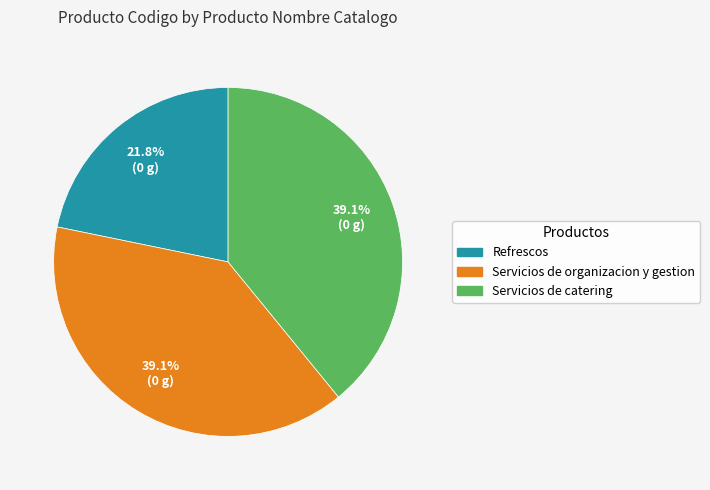

To the nearest percent, what percentage of the pie is Servicios de organizacion y gestion?

39%